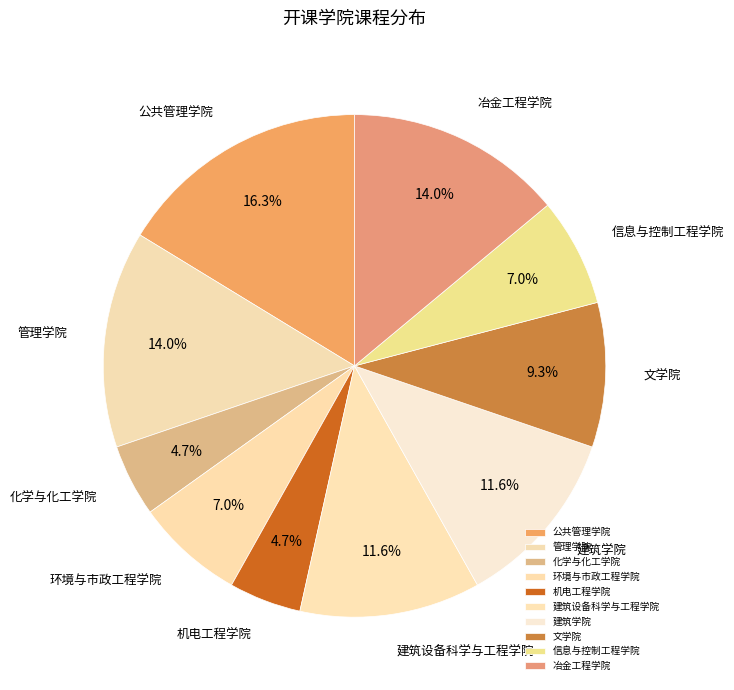

What percentage is the 环境与市政工程学院 slice, to the nearest percent?

7%